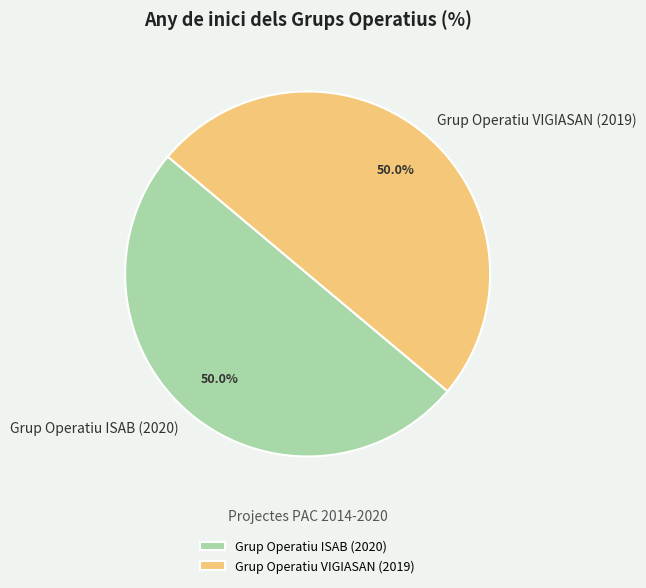

What is the ratio of the value at Grup Operatiu ISAB (2020) to the value at Grup Operatiu VIGIASAN (2019)?

1.0